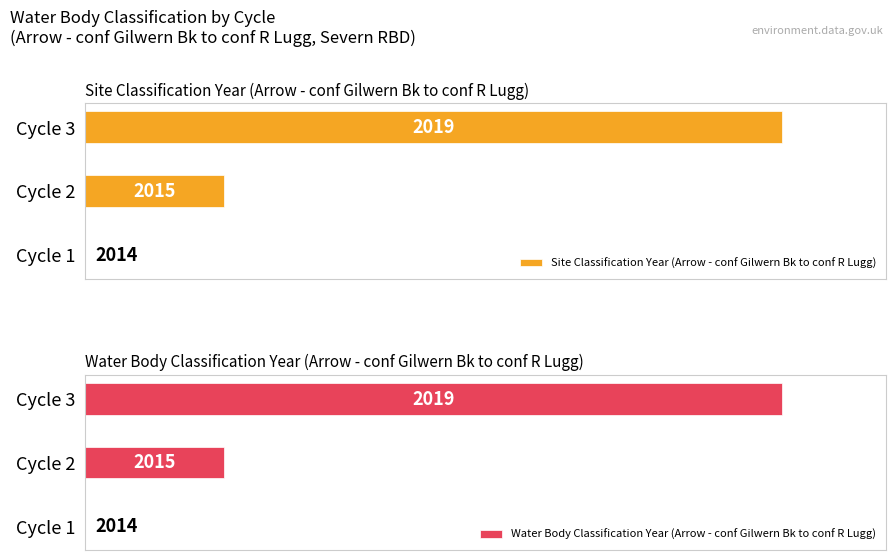

Does the chart contain stacked bars?

No